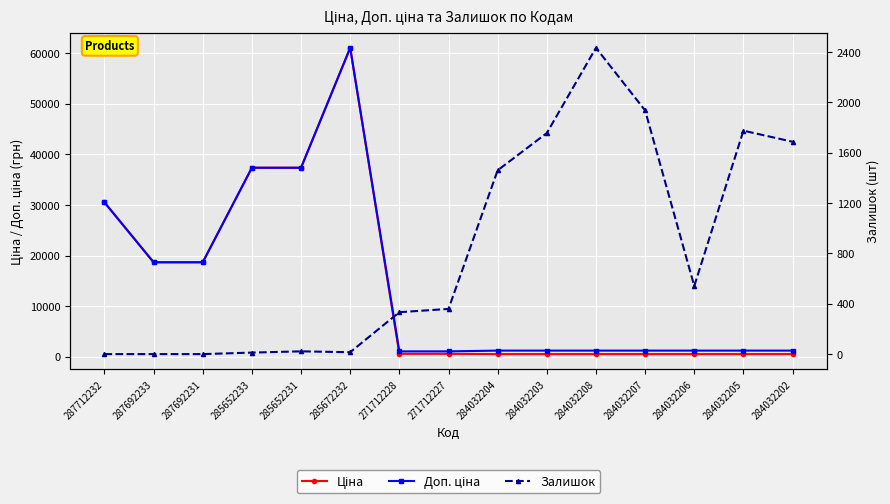

What is the difference between the maximum and minimum values in the Доп. ціна series?

59950.2